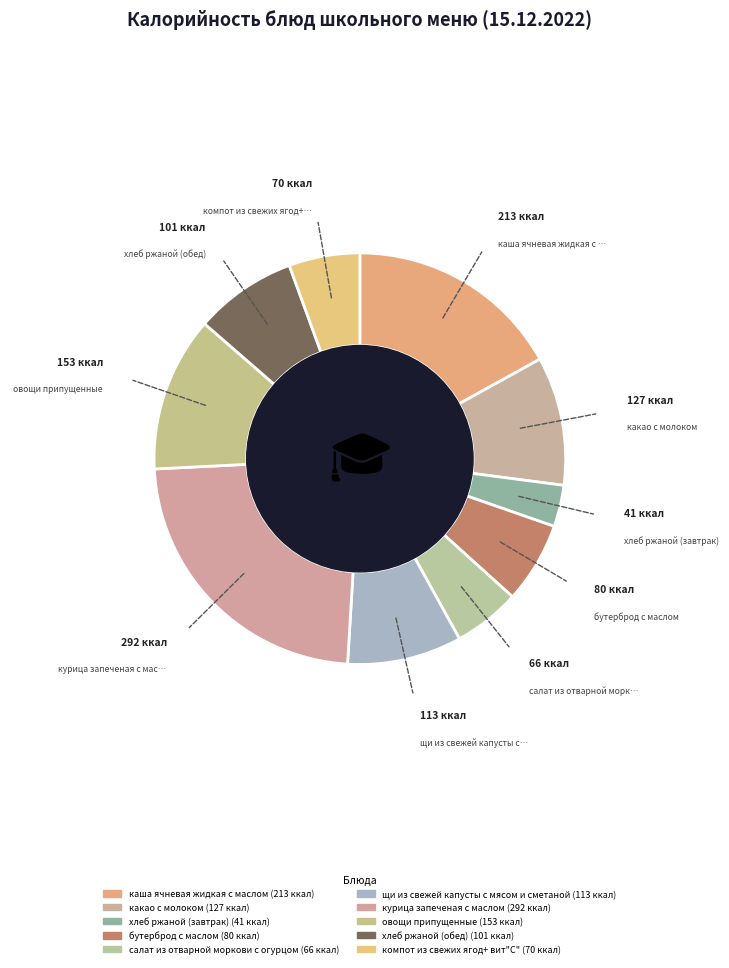

How many segments does this pie chart have?

10